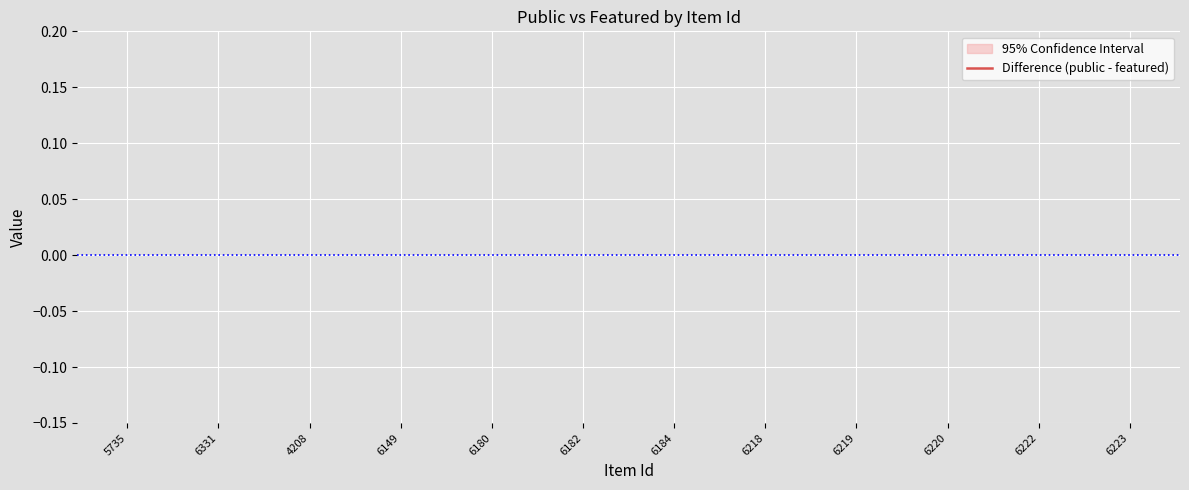

True or false: featured has more than 2 interior local peaks.

False